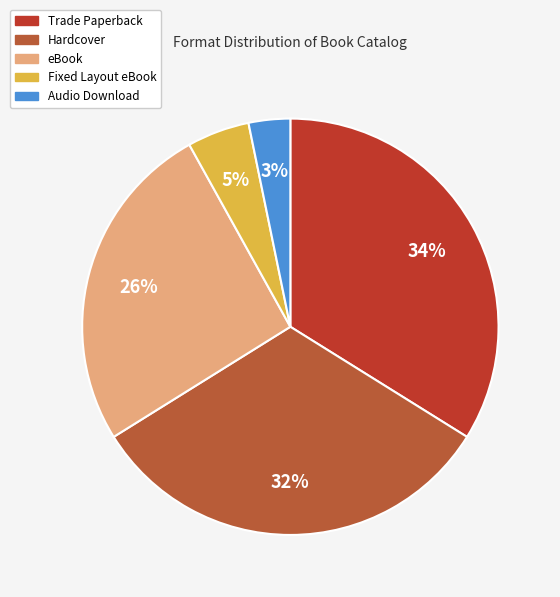

How many segments does this pie chart have?

5